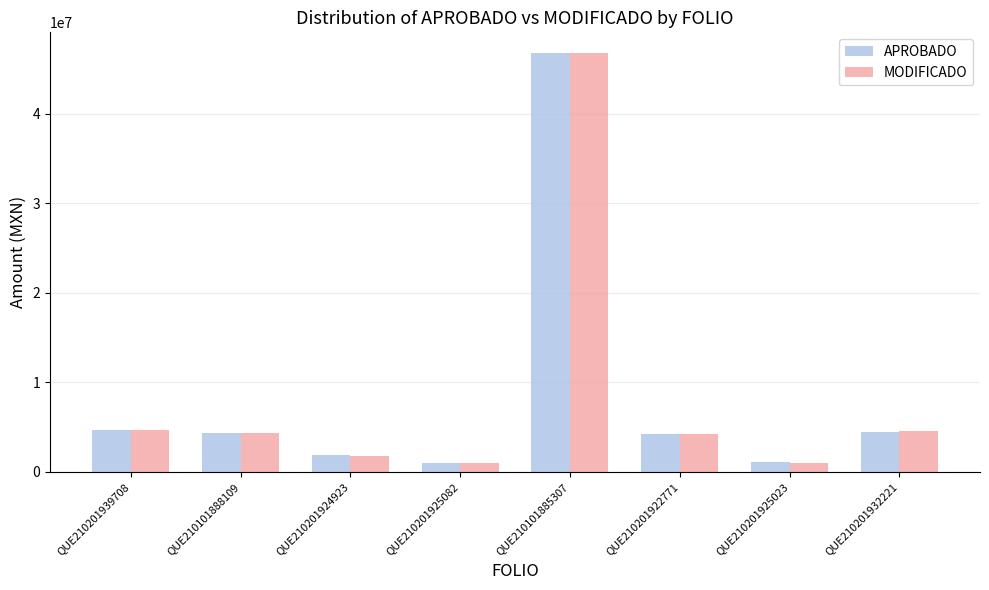

The value of MODIFICADO at QUE210101888109 is 2085722.9. True or false?

False